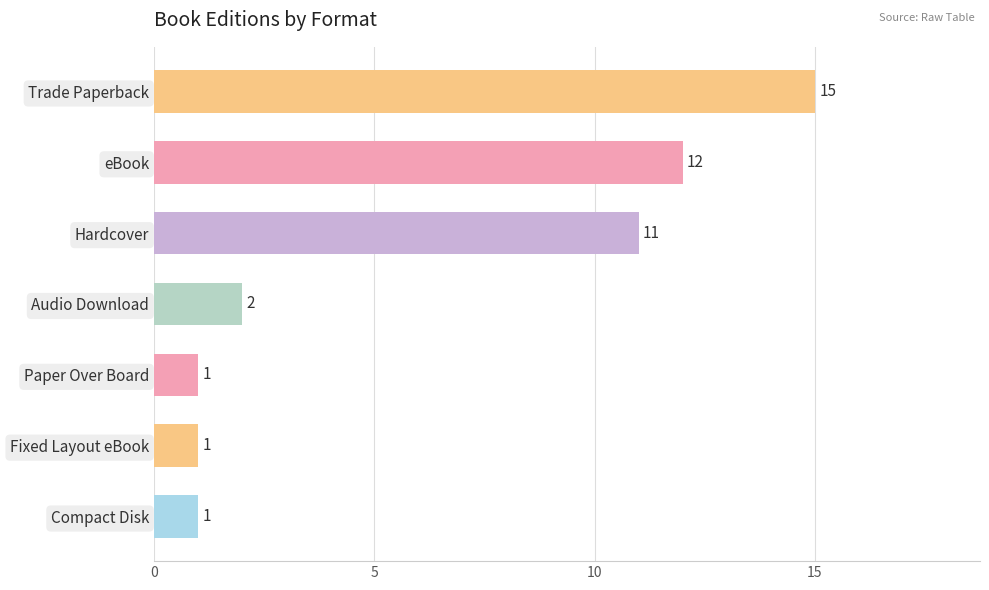

Reading bottom to top, extract all data points from this chart.

1	1	1	2	11	12	15